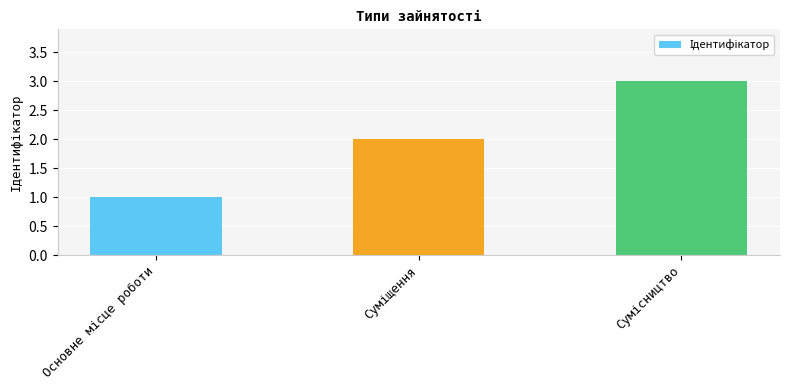

Count the number of data series in this chart.

1